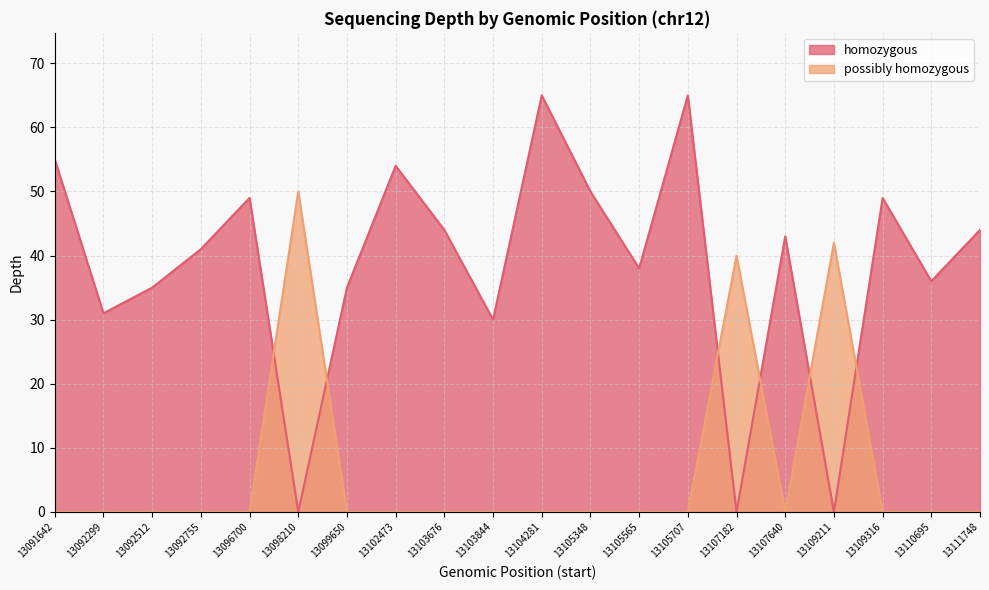

Which has a higher value, 13109211 or 13102473?

13102473